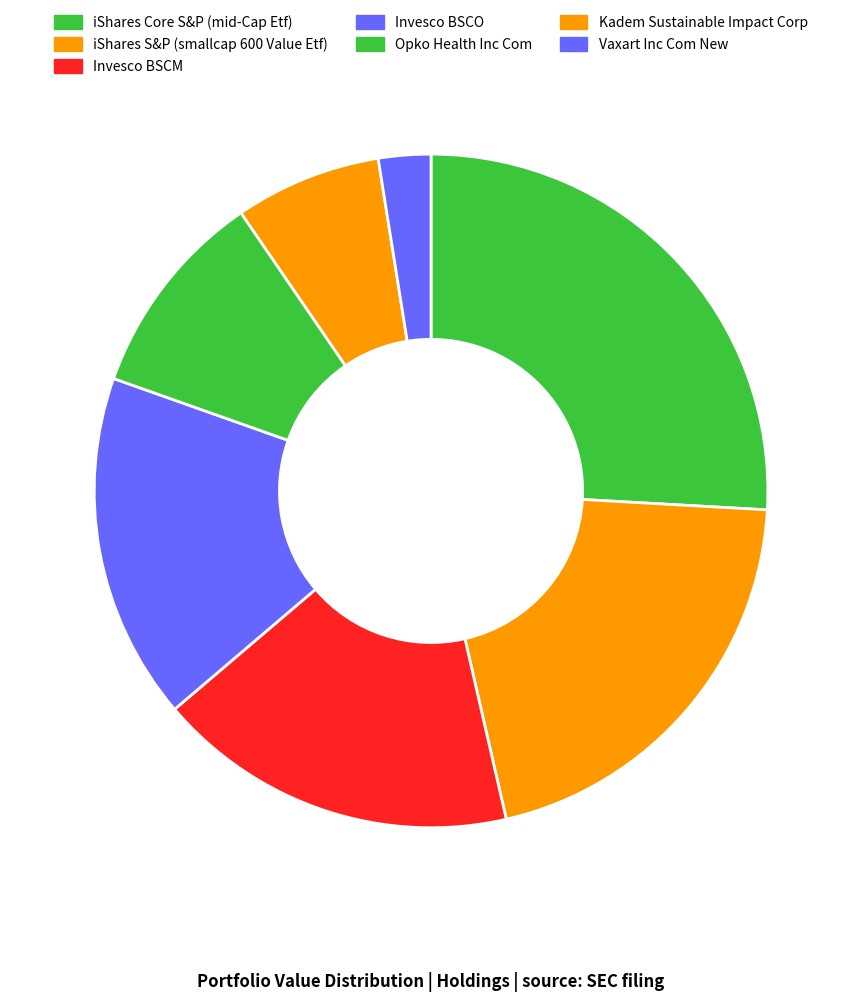

How many segments does this pie chart have?

7